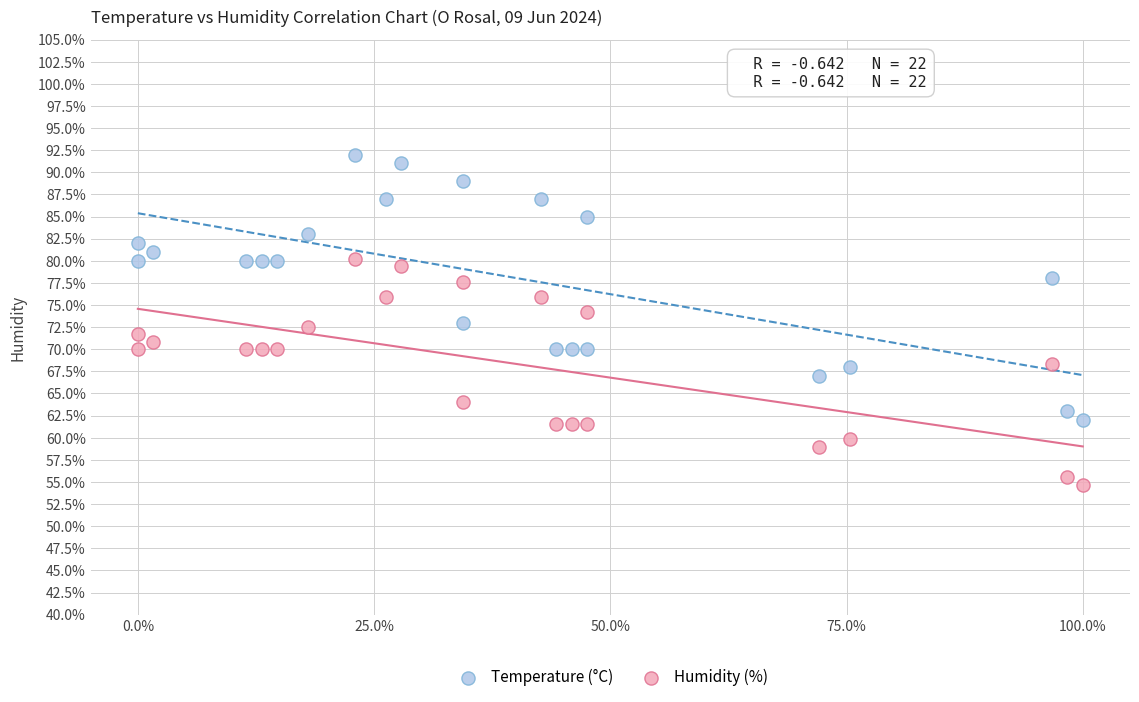

Which series has the largest Y range (max minus min)?

Temperature (°C)